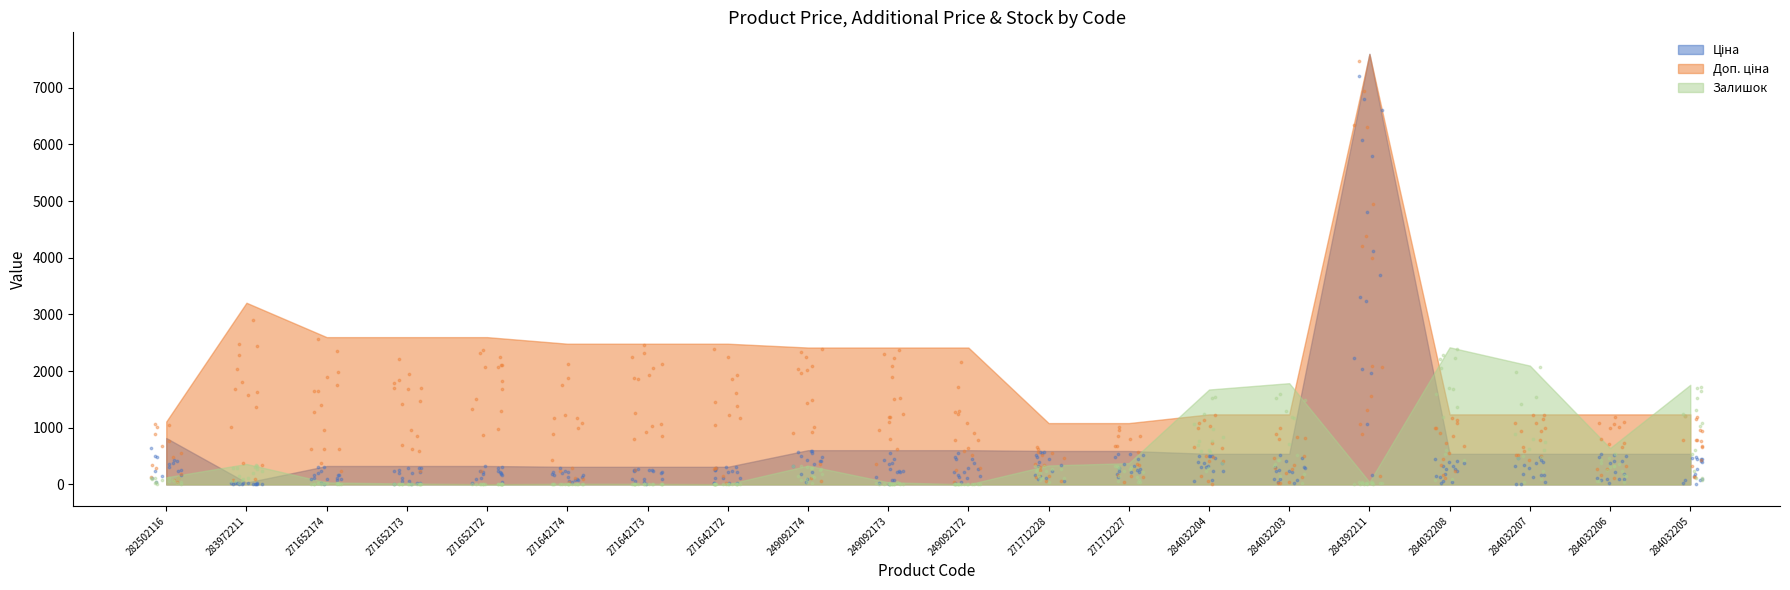

Is the value of Залишок at 284032204 greater than the value of Доп. ціна at 271712227?

Yes